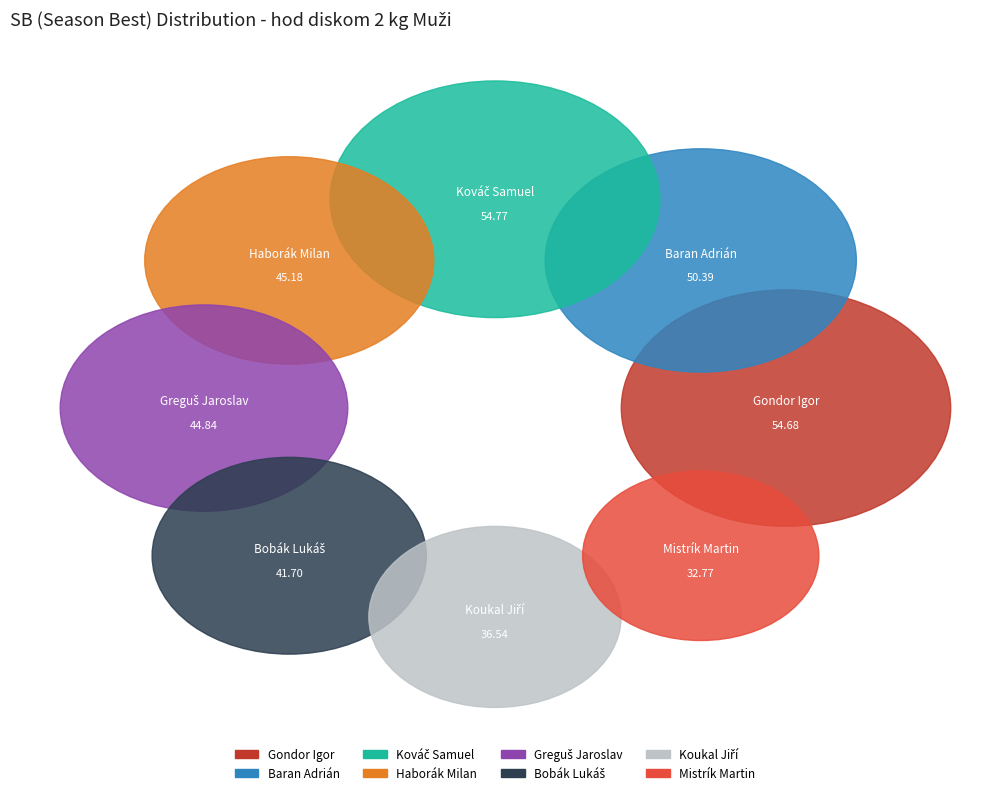

What is the change in value from Kováč Samuel to Greguš Jaroslav?

-9.9